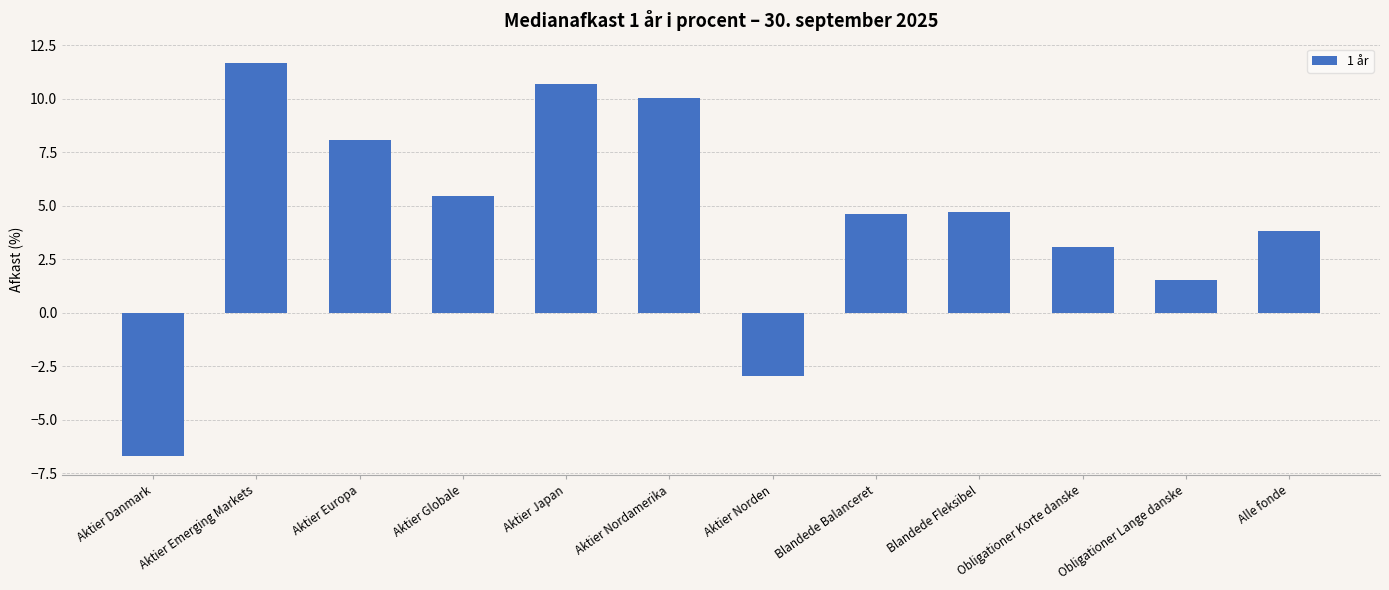

How many series are shown in this chart?

1